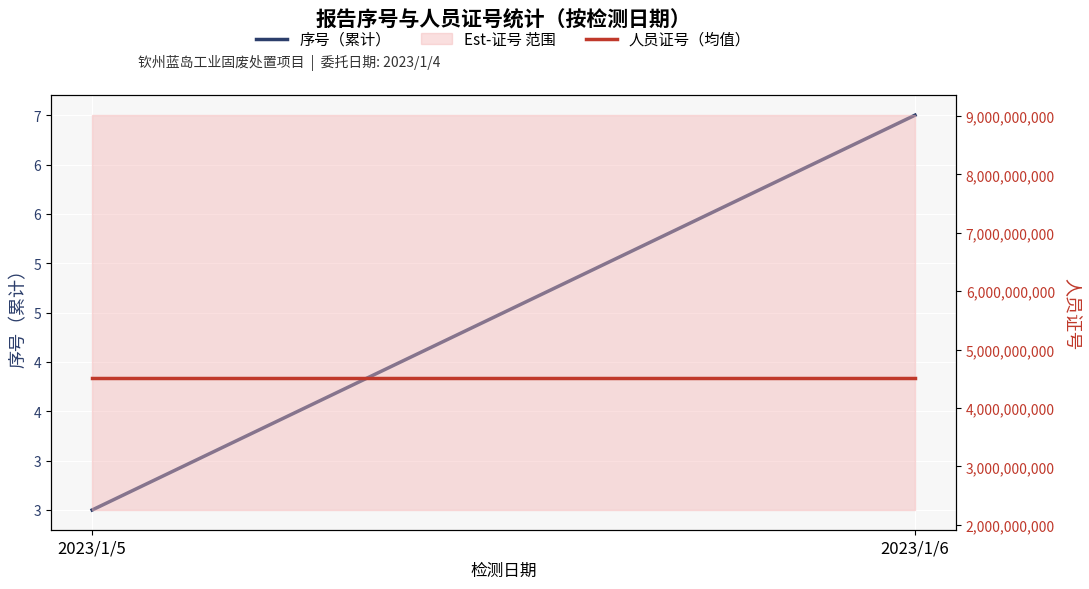

Is it true that 人员证号（均值） equals 929547179 at 2023/1/5?

False